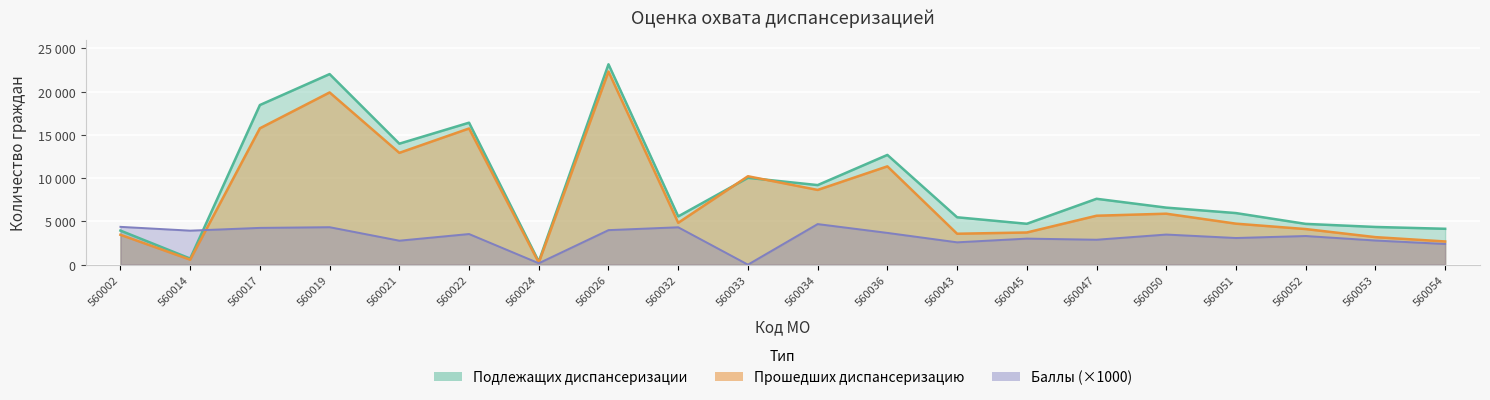

What is the sum of the Прошедших диспансеризацию values at 560052 and 560033?

14333